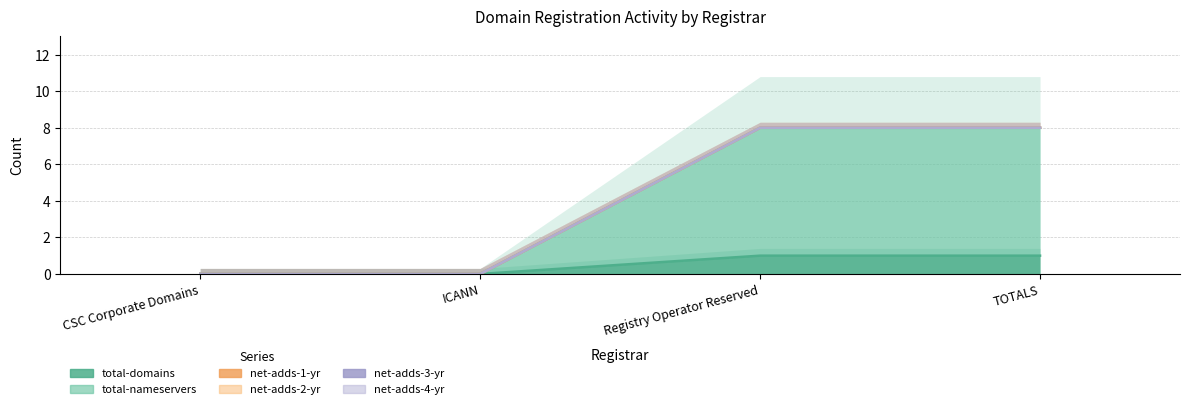

Rank the series by their maximum value, from highest to lowest.

total-nameservers, total-domains, net-adds-1-yr, net-adds-2-yr, net-adds-3-yr, net-adds-4-yr